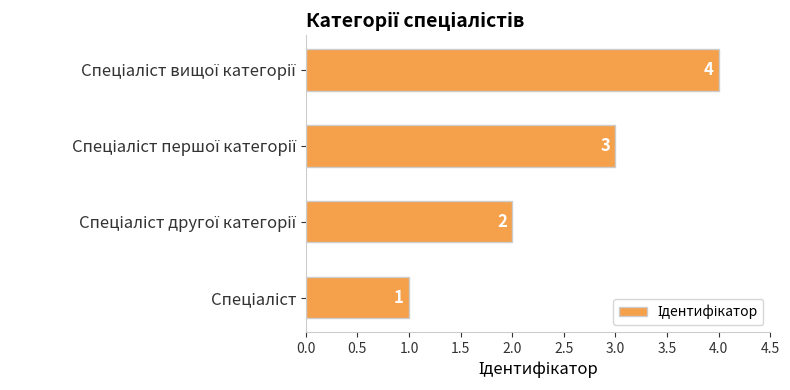

What is the greatest value displayed?

4